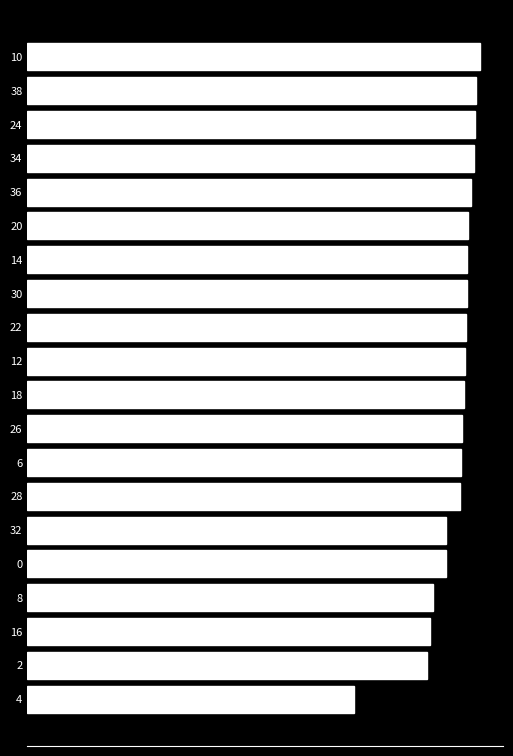

Does the chart contain any negative values?

No